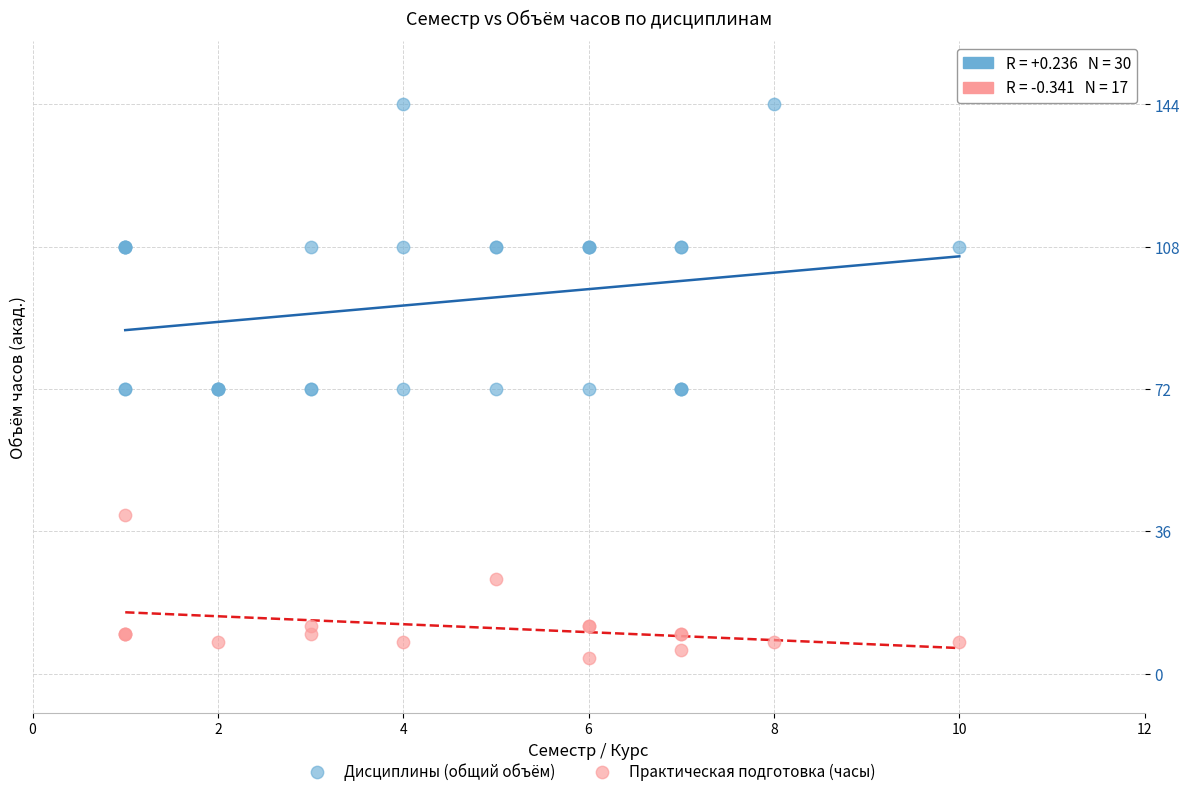

Which series has the largest Y range (max minus min)?

Дисциплины (общий объём)